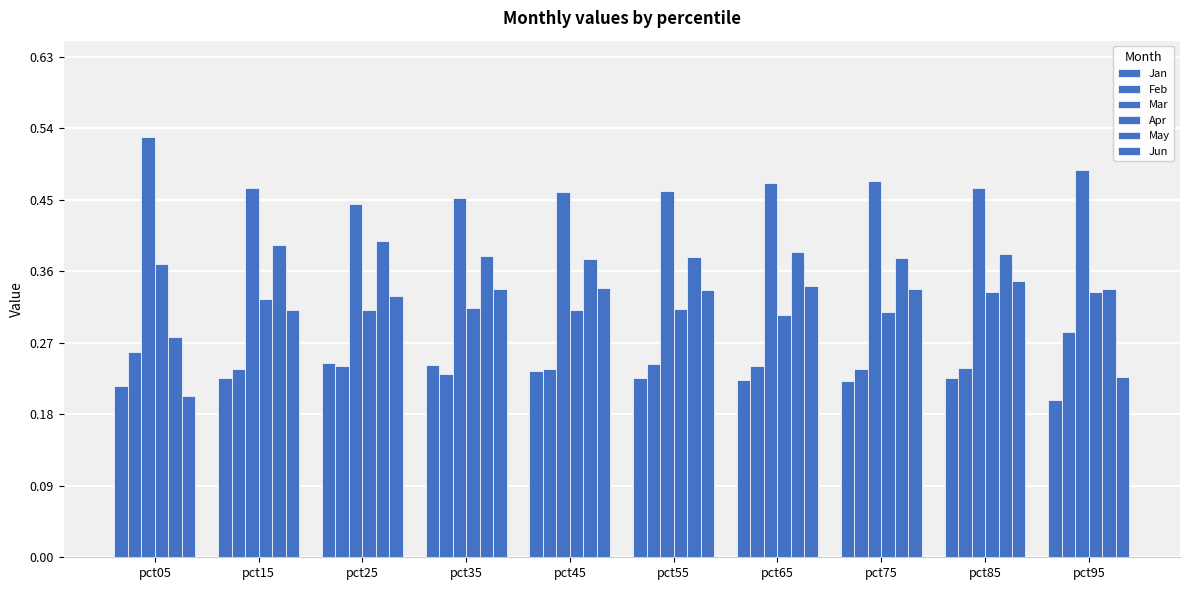

What is the value of the Feb bar at the 6th from the left?

0.2